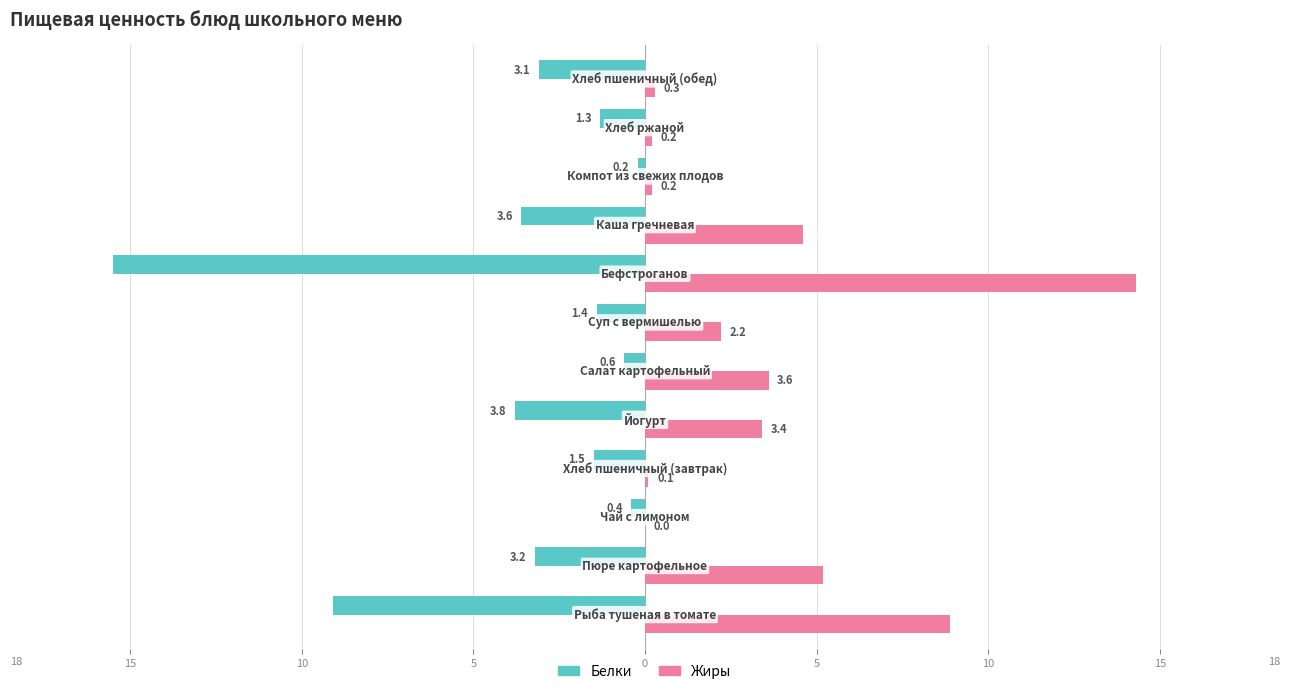

What are all the series names shown in the legend?

Белки, Жиры